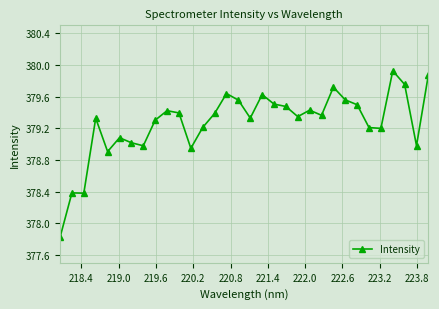

What is the smallest value displayed?

377.8